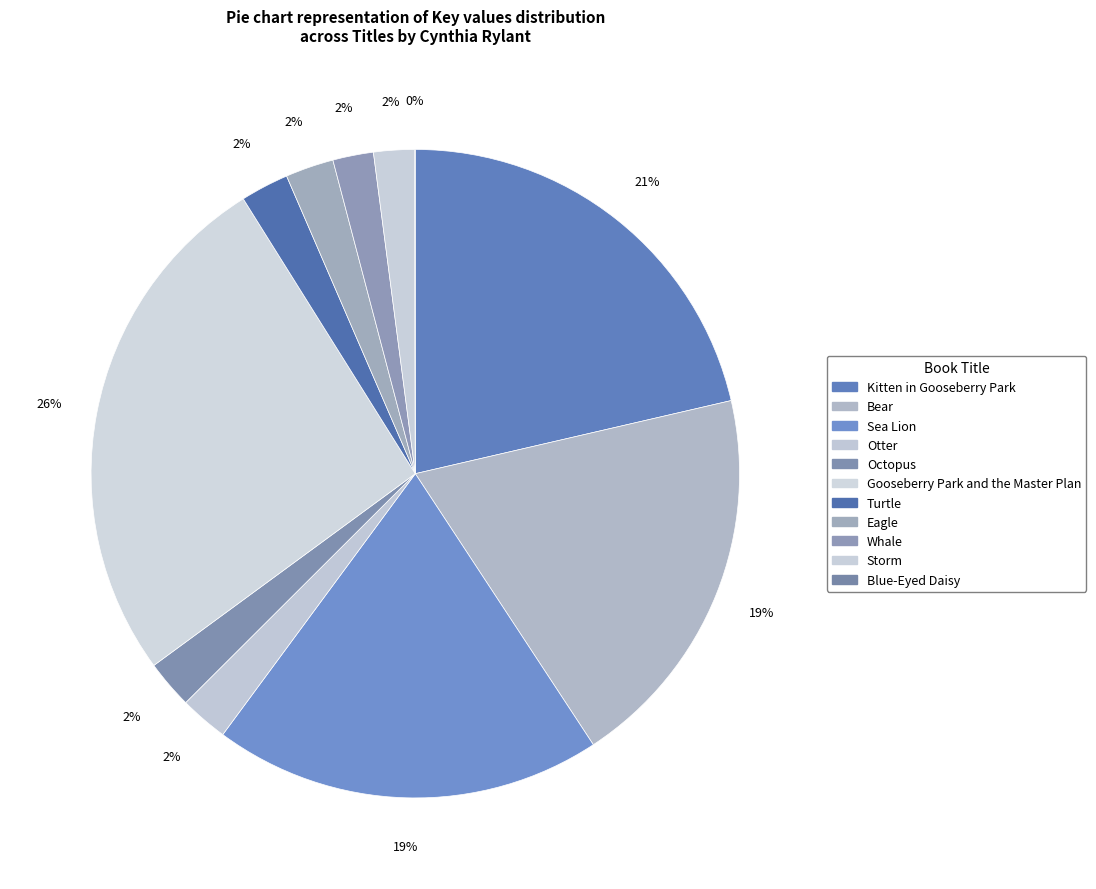

What is the smallest slice in the pie chart?

Blue-Eyed Daisy